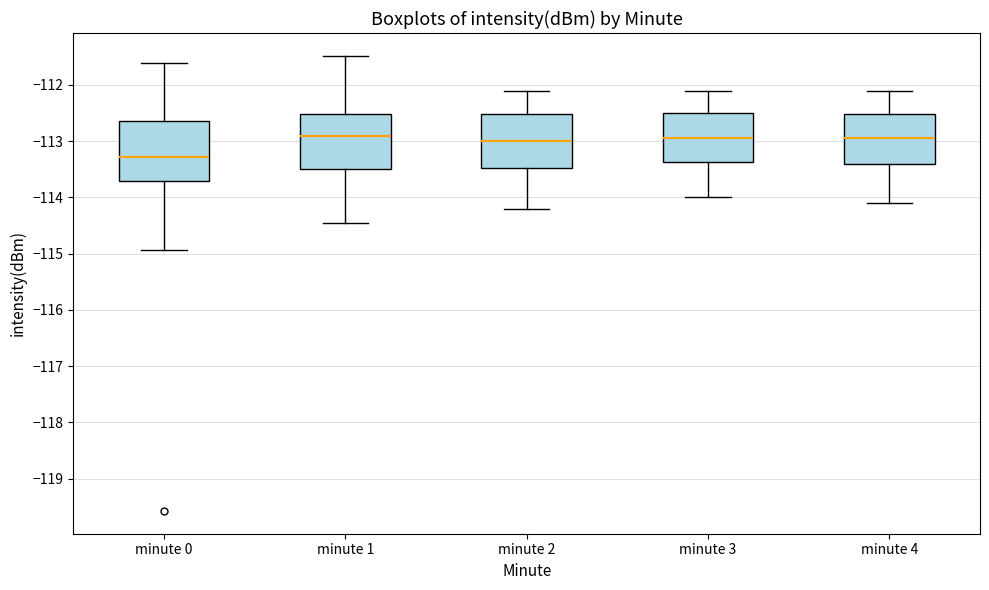

Reading left to right, transcribe this box plot: for each box, give where its median line is, the range the box spans, and where its two whiskers end, as read against the y-axis. The values are not printed on the chart, so give them approximately, as read against the axis.

minute 0: median -113.3, box -113.7 to -112.7, whiskers -114.9 to -111.6
minute 1: median -112.9, box -113.5 to -112.5, whiskers -114.4 to -111.5
minute 2: median -113.0, box -113.5 to -112.5, whiskers -114.2 to -112.1
minute 3: median -112.9, box -113.4 to -112.5, whiskers -114.0 to -112.1
minute 4: median -112.9, box -113.4 to -112.5, whiskers -114.1 to -112.1